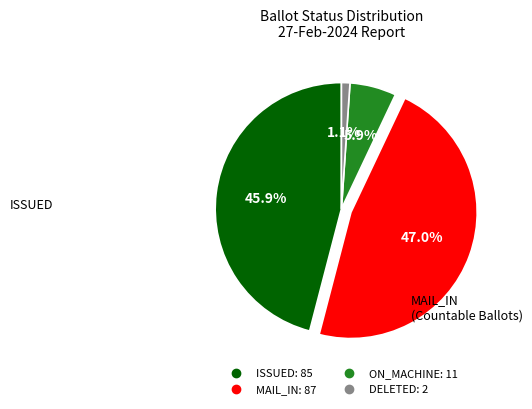

Is there any slice that represents more than half of the pie?

No